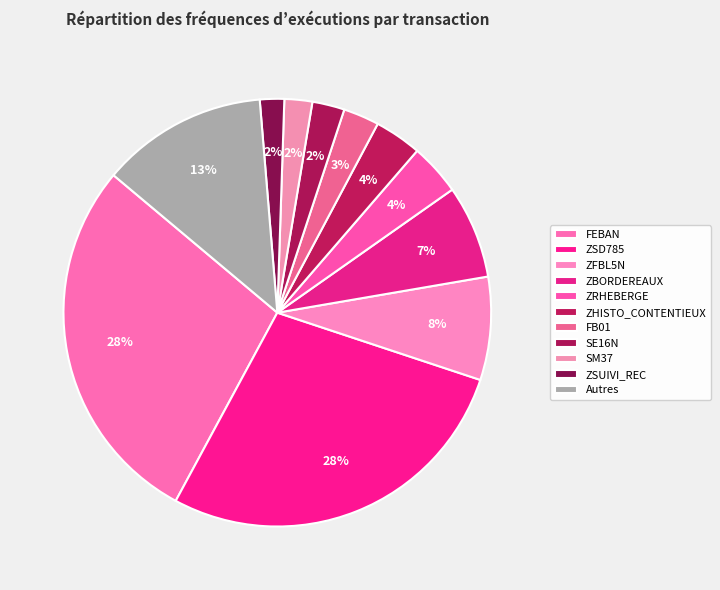

Is there any slice that represents more than half of the pie?

No